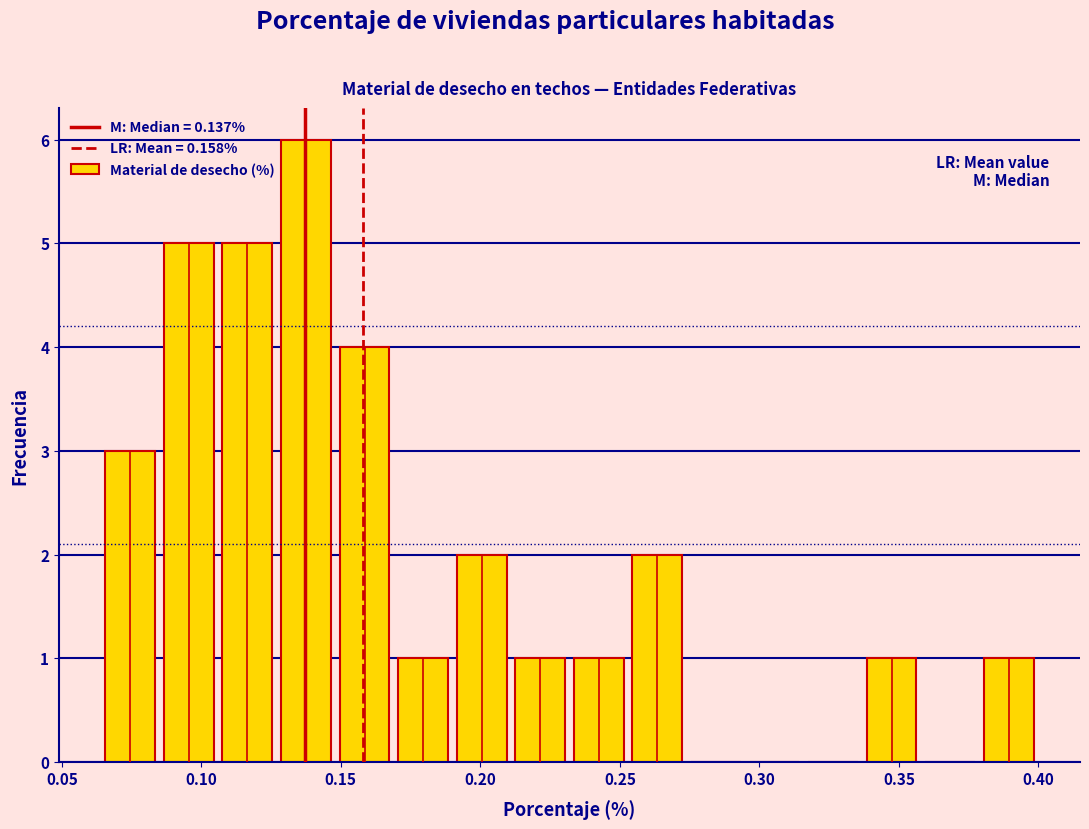

Reading left to right, transcribe this chart: for each bar, give the range it covers on the x-axis and its height. Neither the bar edges nor the heights are printed on the chart, so give them approximately, as read against the axes.

0.065 to 0.085: 3
0.085 to 0.105: 5
0.105 to 0.125: 5
0.125 to 0.150: 6
0.150 to 0.170: 4
0.170 to 0.190: 1
0.190 to 0.210: 2
0.210 to 0.230: 1
0.230 to 0.255: 1
0.255 to 0.275: 2
0.275 to 0.295: 0
0.295 to 0.315: 0
0.315 to 0.335: 0
0.335 to 0.360: 1
0.360 to 0.380: 0
0.380 to 0.400: 1